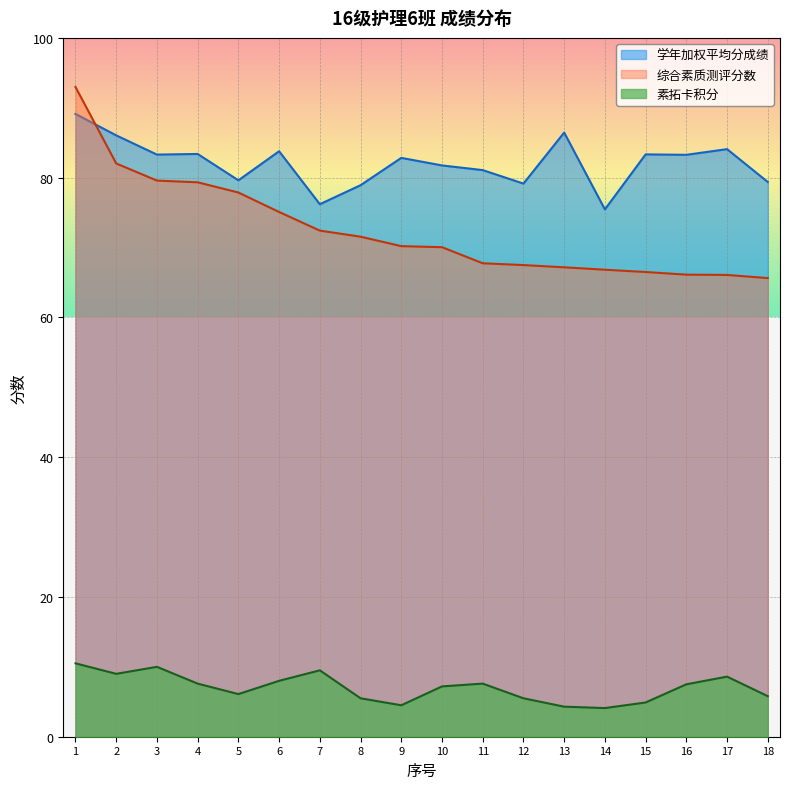

True or false: 综合素质测评分数 has a value of 70.0 at 10.

True